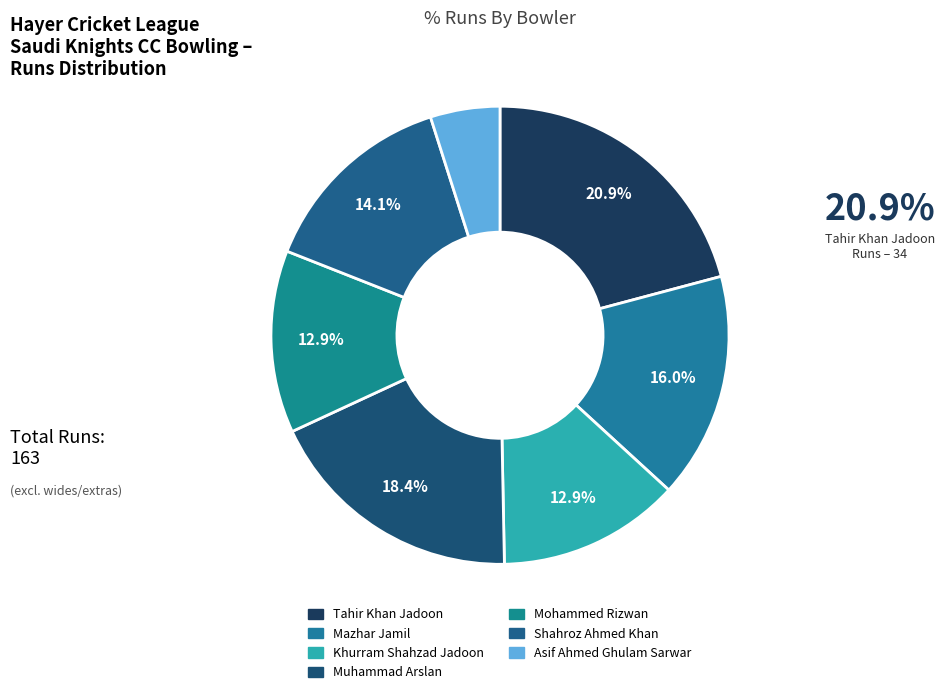

Which slice is the smallest?

Asif Ahmed Ghulam Sarwar